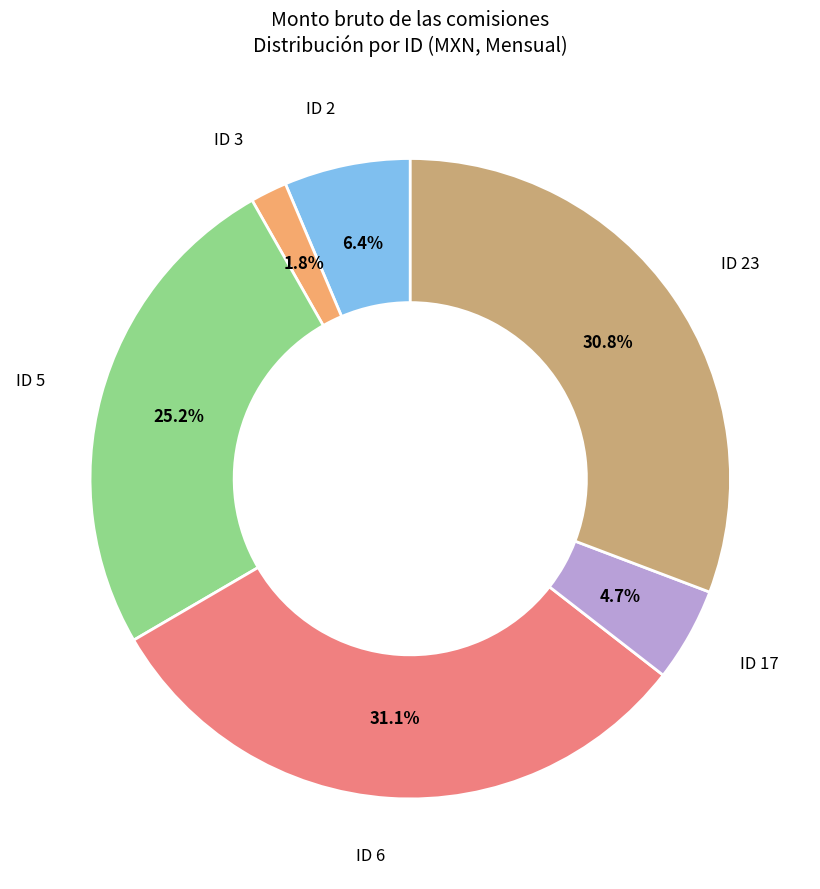

Does any single category account for the majority?

No